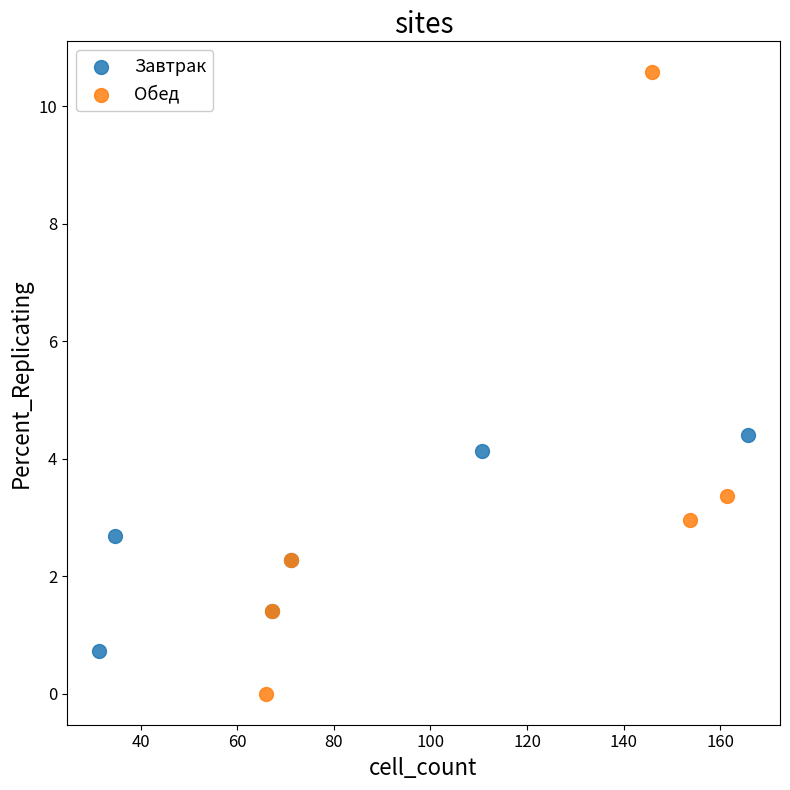

Which series has the largest Y range (max minus min)?

Обед